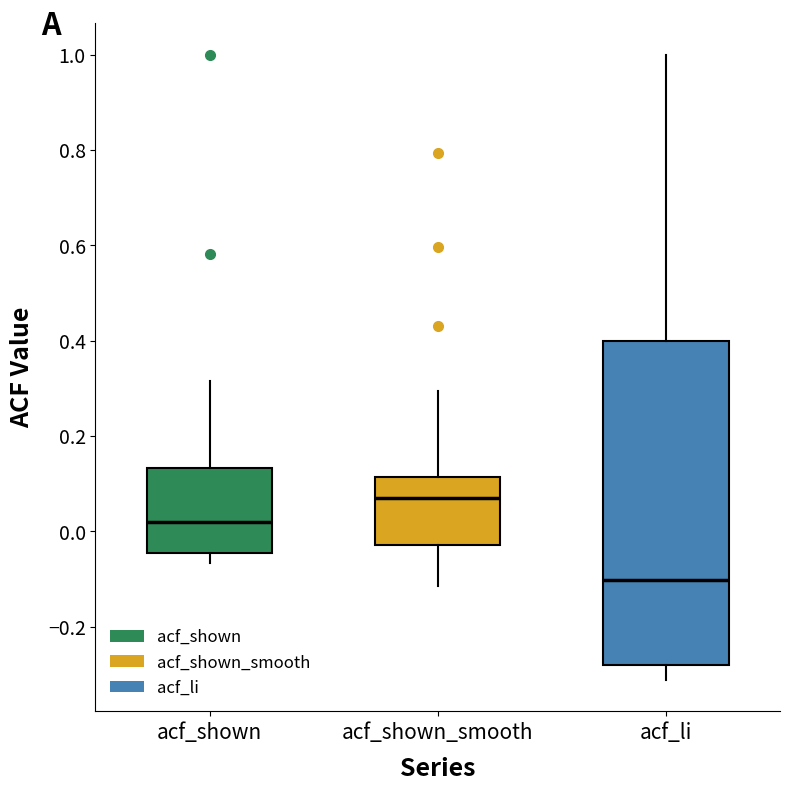

Where is the lower edge of the box for acf_shown on the y-axis? The values are not printed on the chart, so give them approximately, as read against the axis.

-0.04